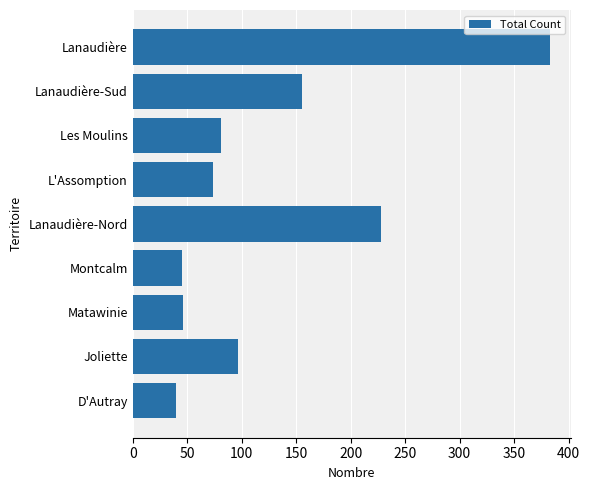

The chart shows a value of 155 at Lanaudière-Sud. True or false?

True